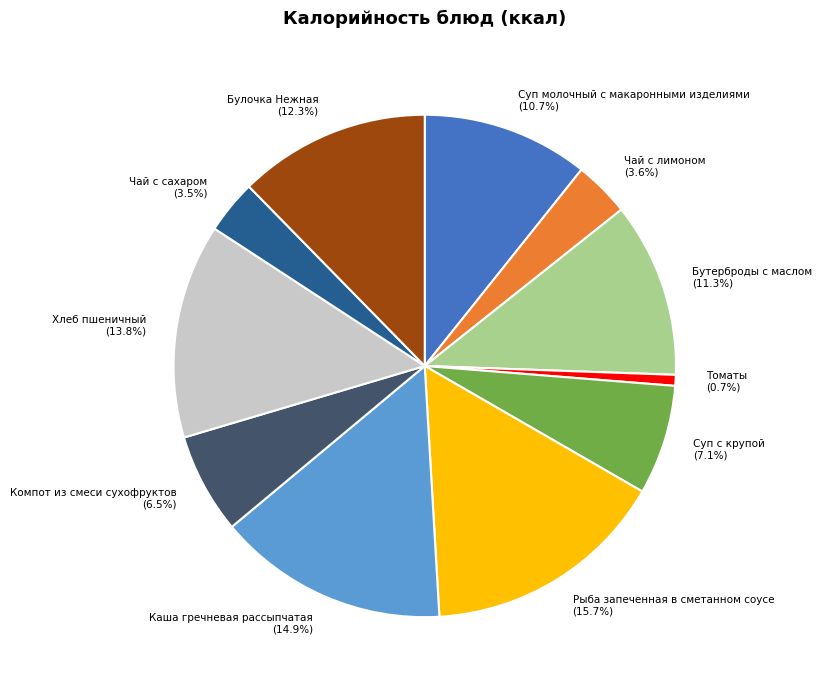

To the nearest percent, what portion does Бутерброды с маслом represent?

11%